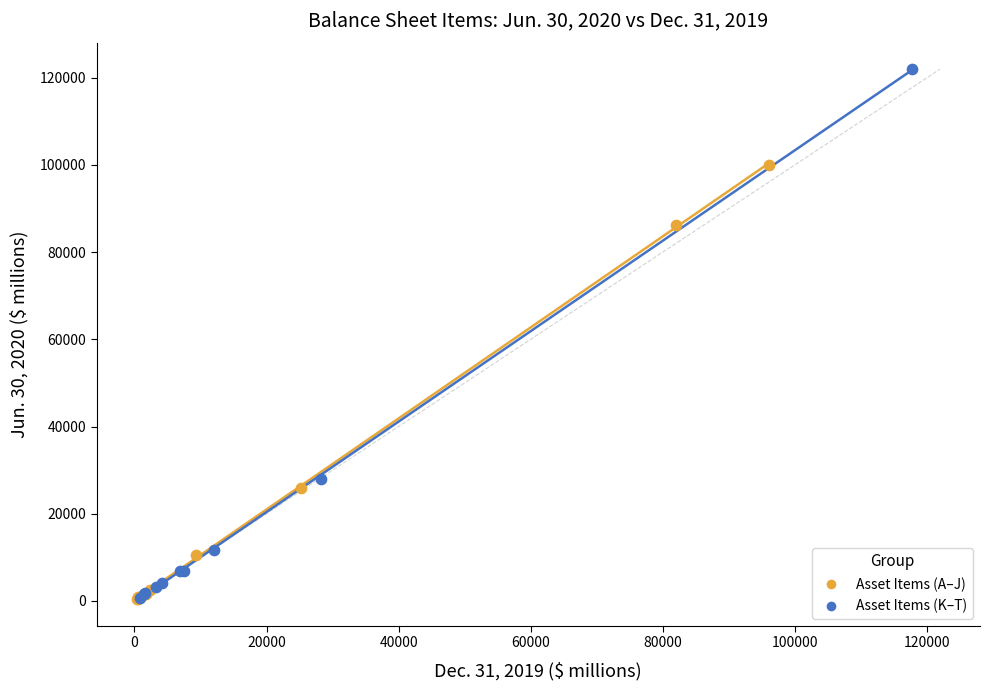

Which series has the widest spread of Y values?

Asset Items (K–T)